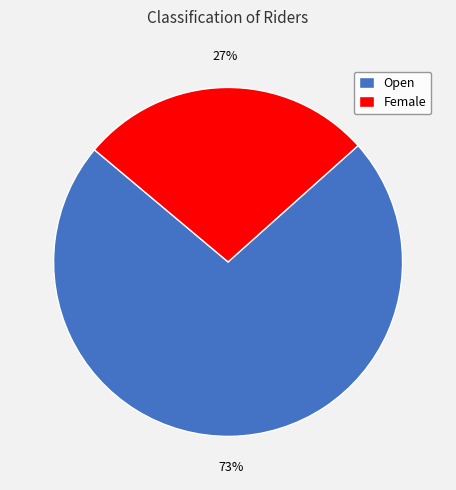

Rank the categories by value from highest to lowest.

Open, Female